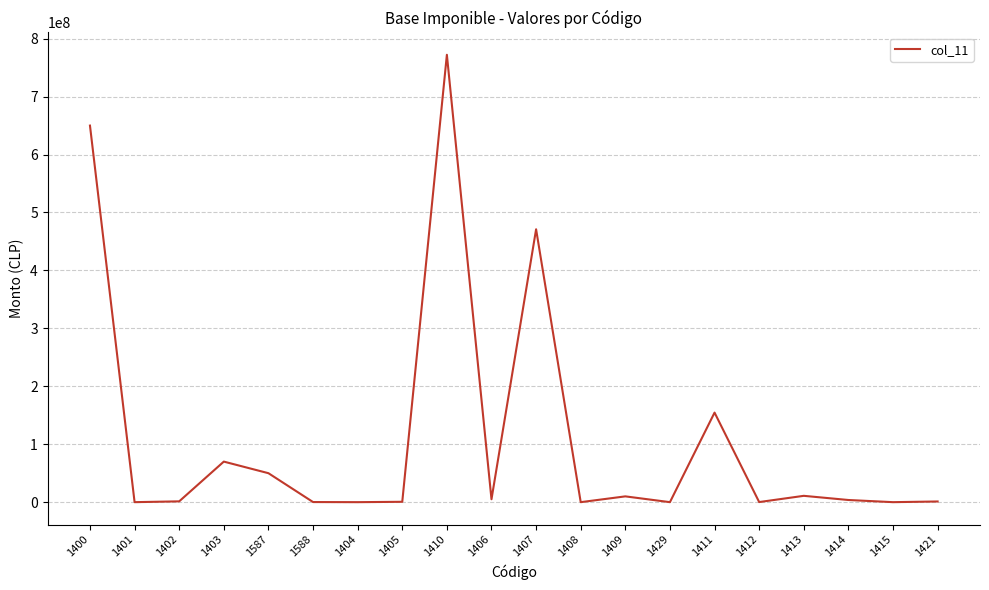

What is the maximum value shown in the chart?

772222294.3